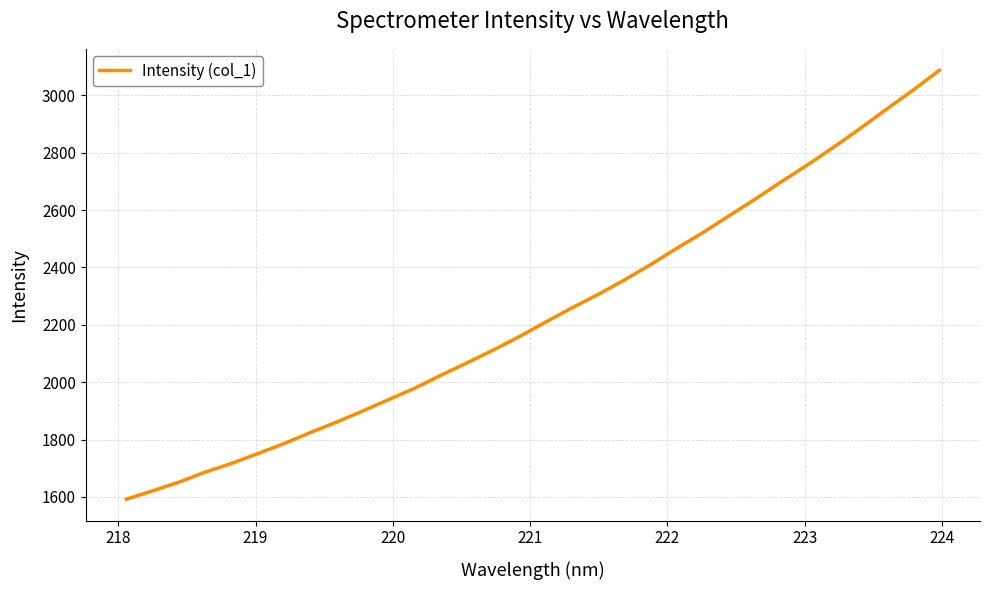

What is the difference between the maximum and minimum values?

1495.5